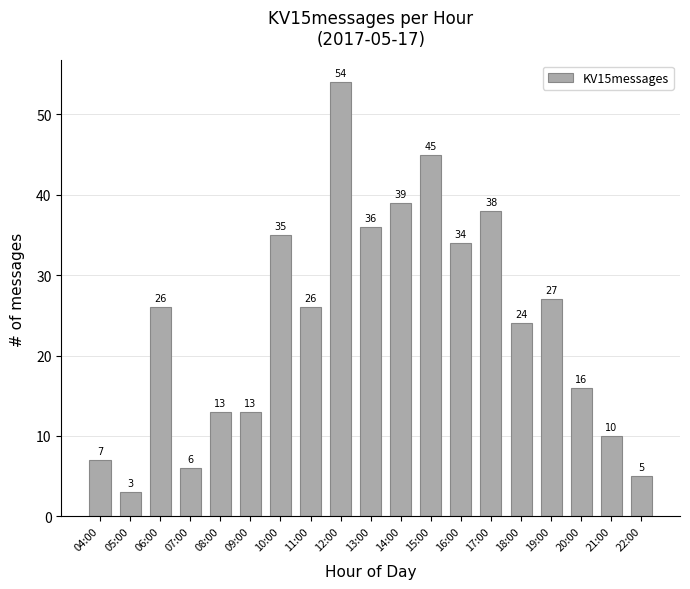

What is the change in value from 10:00 to 13:00?

+1